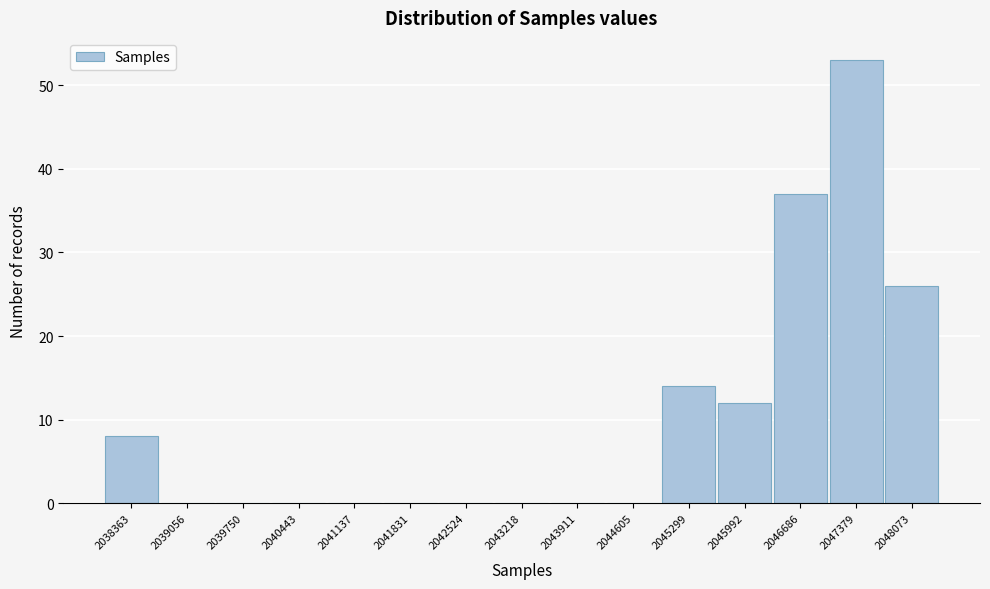

Reading right to left, list all the values displayed in this chart.

2048073=26	2047379=53	2046686=37	2045992=12	2045299=14	2044605=0	2043911=0	2043218=0	2042524=0	2041831=0	2041137=0	2040443=0	2039750=0	2039056=0	2038363=8